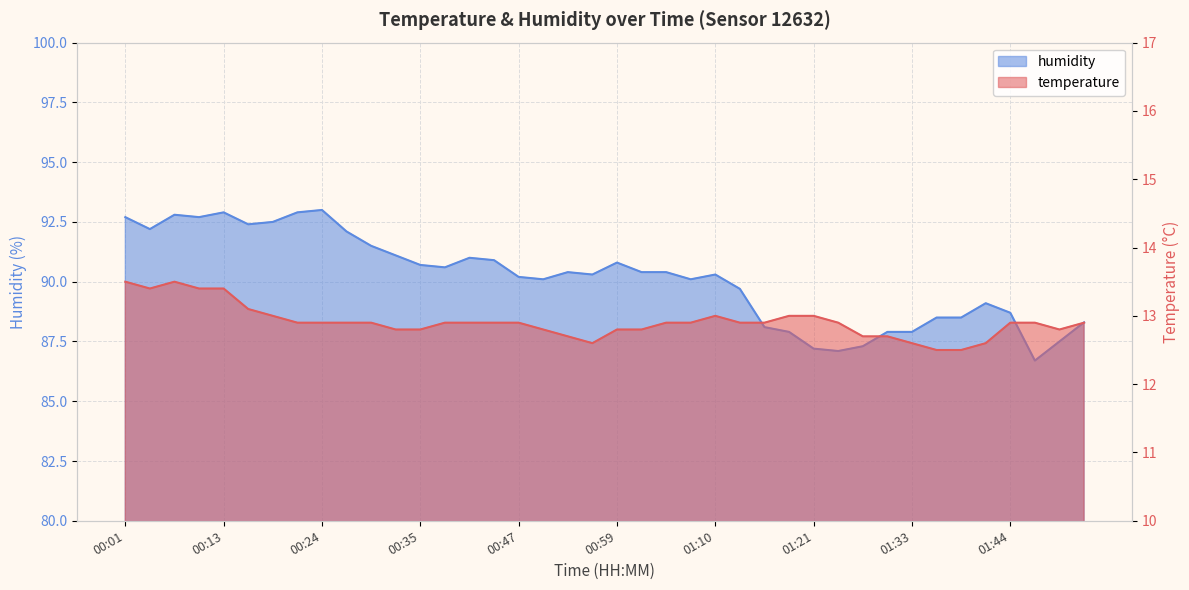

Reading left to right, list all the values displayed in this chart.

temperature: 13.5	13.4	13.5	13.4	13.4	13.1	13.0	12.9	12.9	12.9	12.9	12.8	12.8	12.9	12.9	12.9	12.9	12.8	12.7	12.6	12.8	12.8	12.9	12.9	13.0	12.9	12.9	13.0	13.0	12.9	12.7	12.7	12.6	12.5	12.5	12.6	12.9	12.9	12.8	12.9
humidity: 92.7	92.2	92.8	92.7	92.9	92.4	92.5	92.9	93.0	92.1	91.5	91.1	90.7	90.6	91.0	90.9	90.2	90.1	90.4	90.3	90.8	90.4	90.4	90.1	90.3	89.7	88.1	87.9	87.2	87.1	87.3	87.9	87.9	88.5	88.5	89.1	88.7	86.7	87.5	88.3